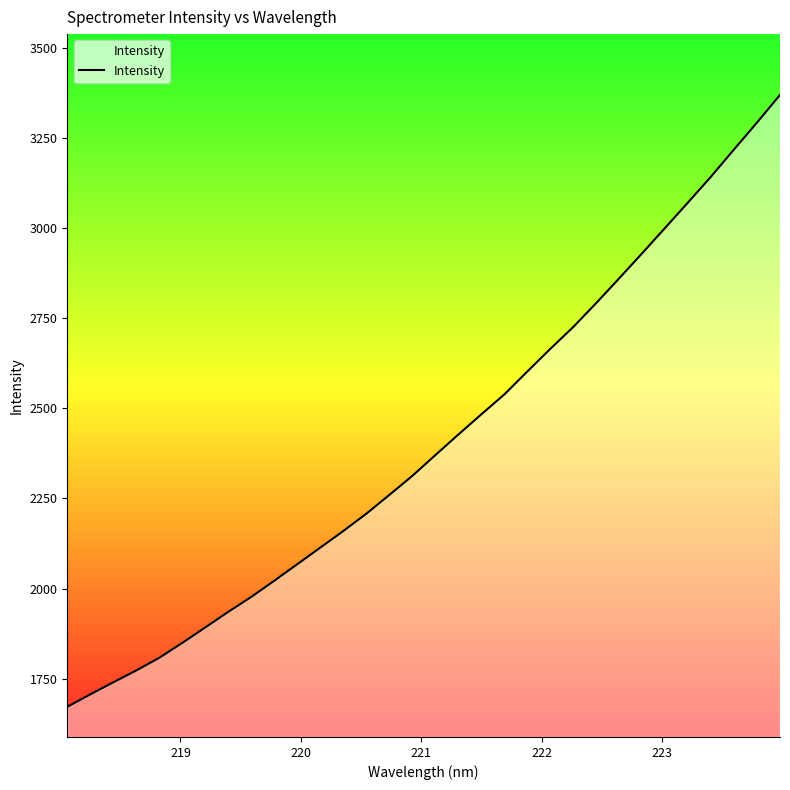

Does the chart display data point markers on the line(s)?

No